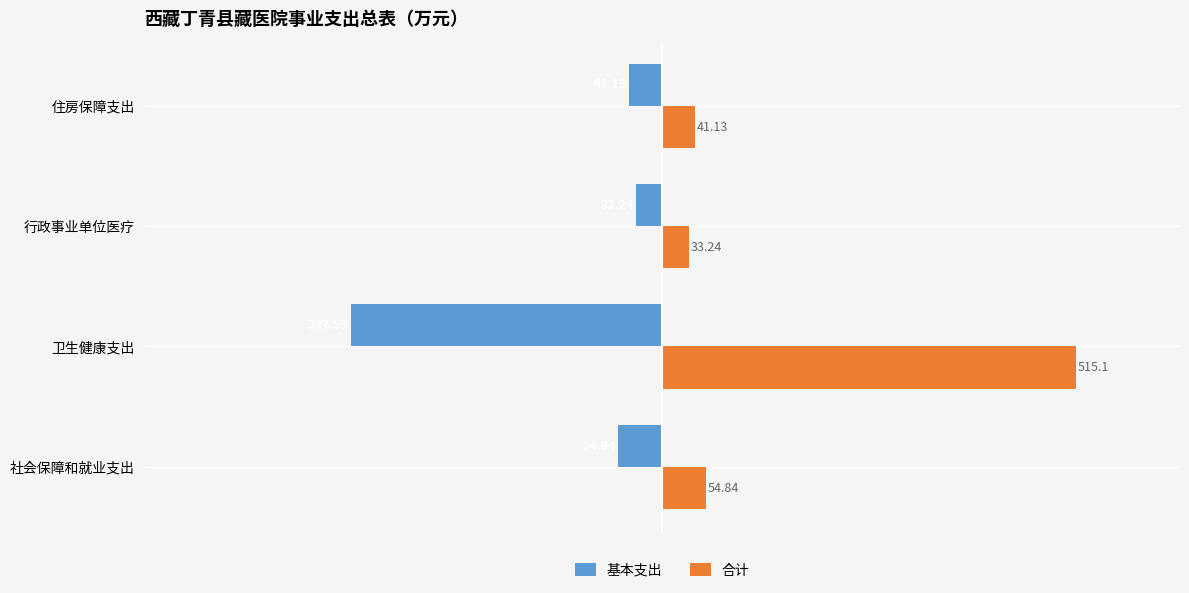

How many data points in 合计 are above 54?

2